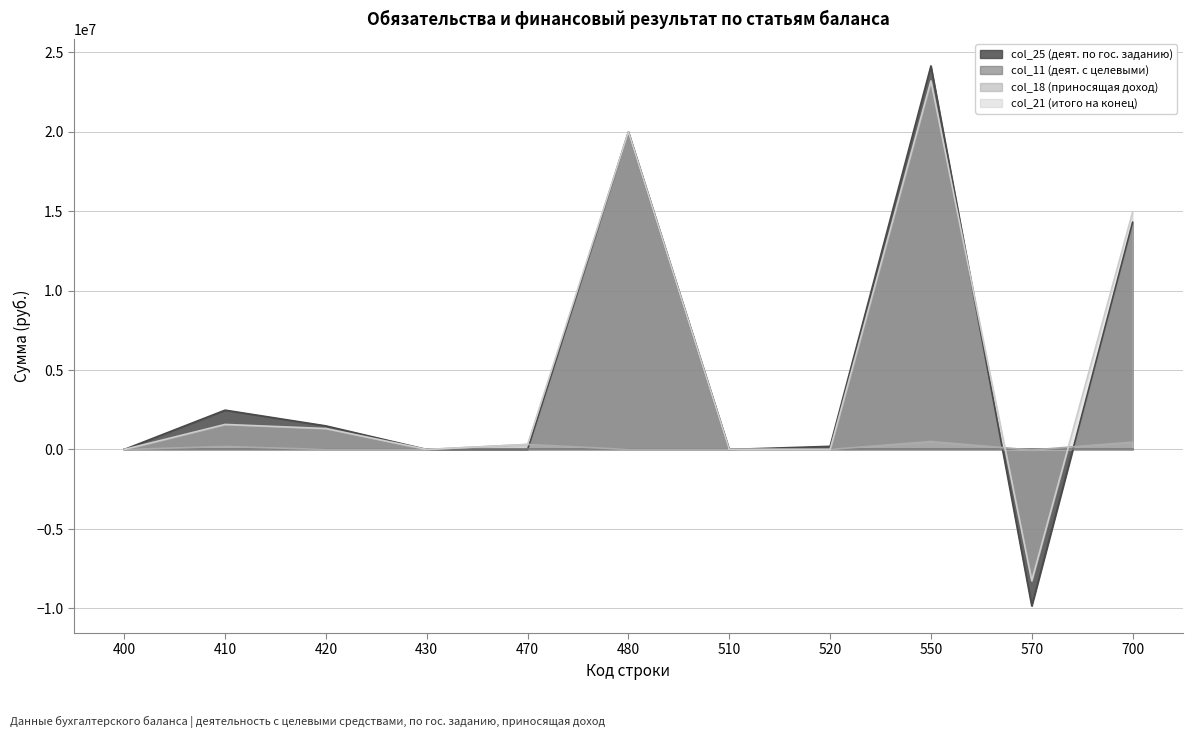

True or false: col_25 (деят. по гос. заданию) has more than 2 points higher than both neighbors.

True